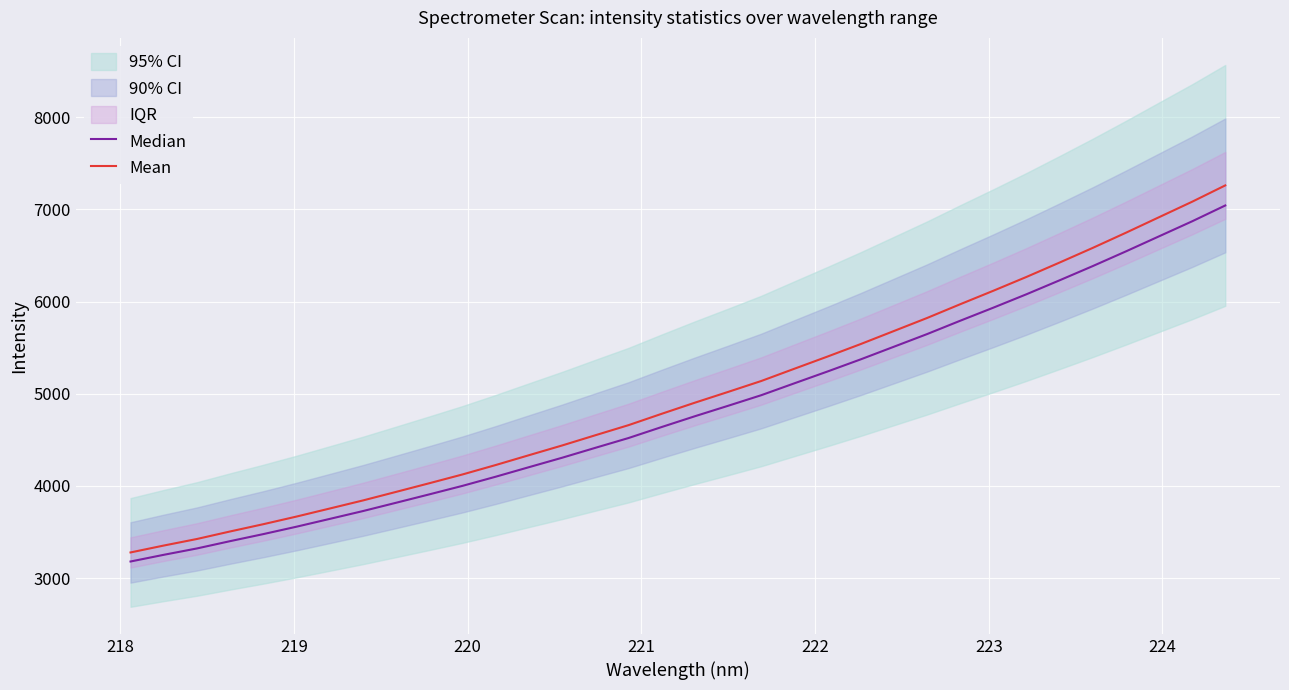

What is the minimum value for Mean?

3277.4